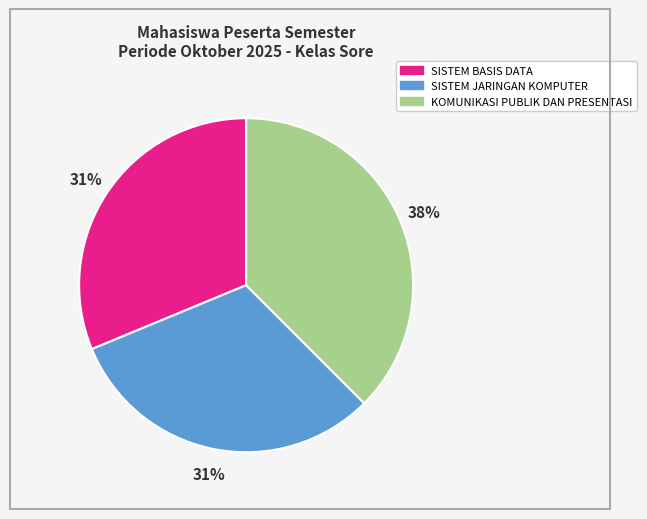

Which has a higher value, KOMUNIKASI PUBLIK DAN PRESENTASI or SISTEM BASIS DATA?

KOMUNIKASI PUBLIK DAN PRESENTASI